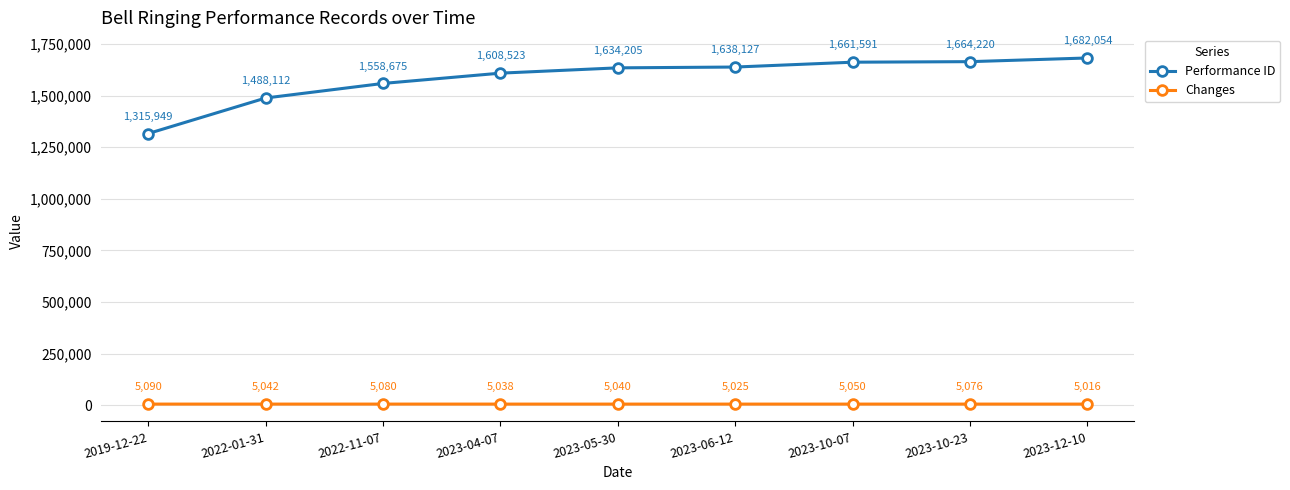

The Performance ID series shows 782496 at 2022-11-07. True or false?

False